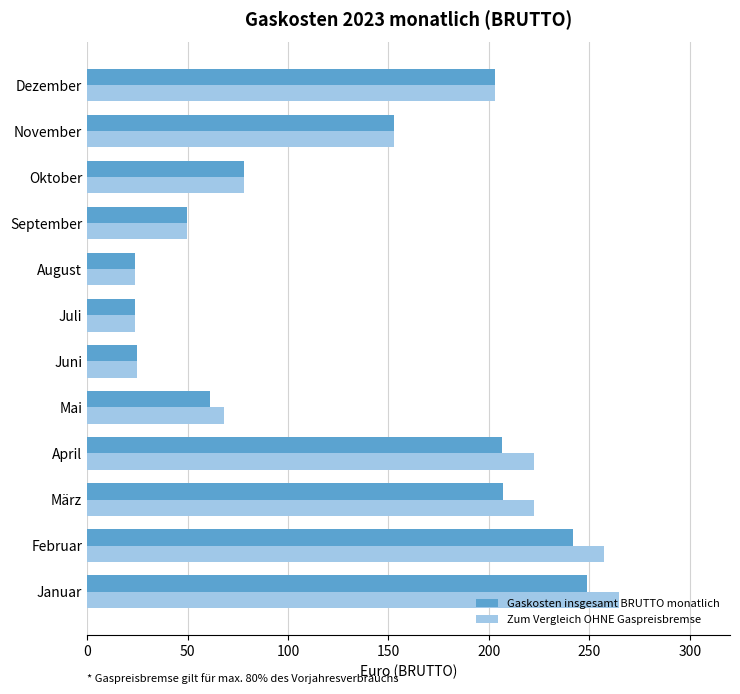

What are all the series names shown in the legend?

Gaskosten insgesamt BRUTTO monatlich, Zum Vergleich OHNE Gaspreisbremse